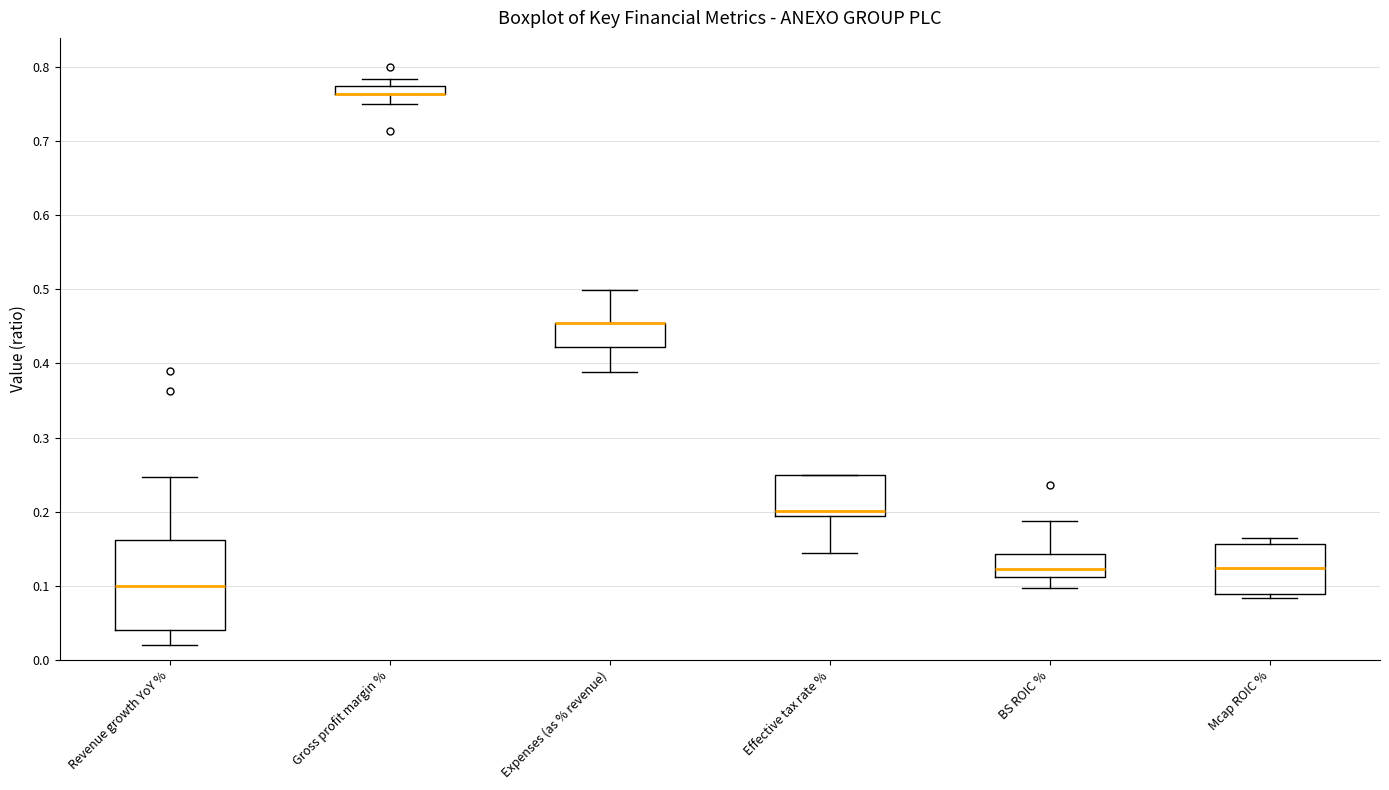

Comparing the boxes themselves (not the whiskers), which one is the tallest?

Revenue growth YoY %